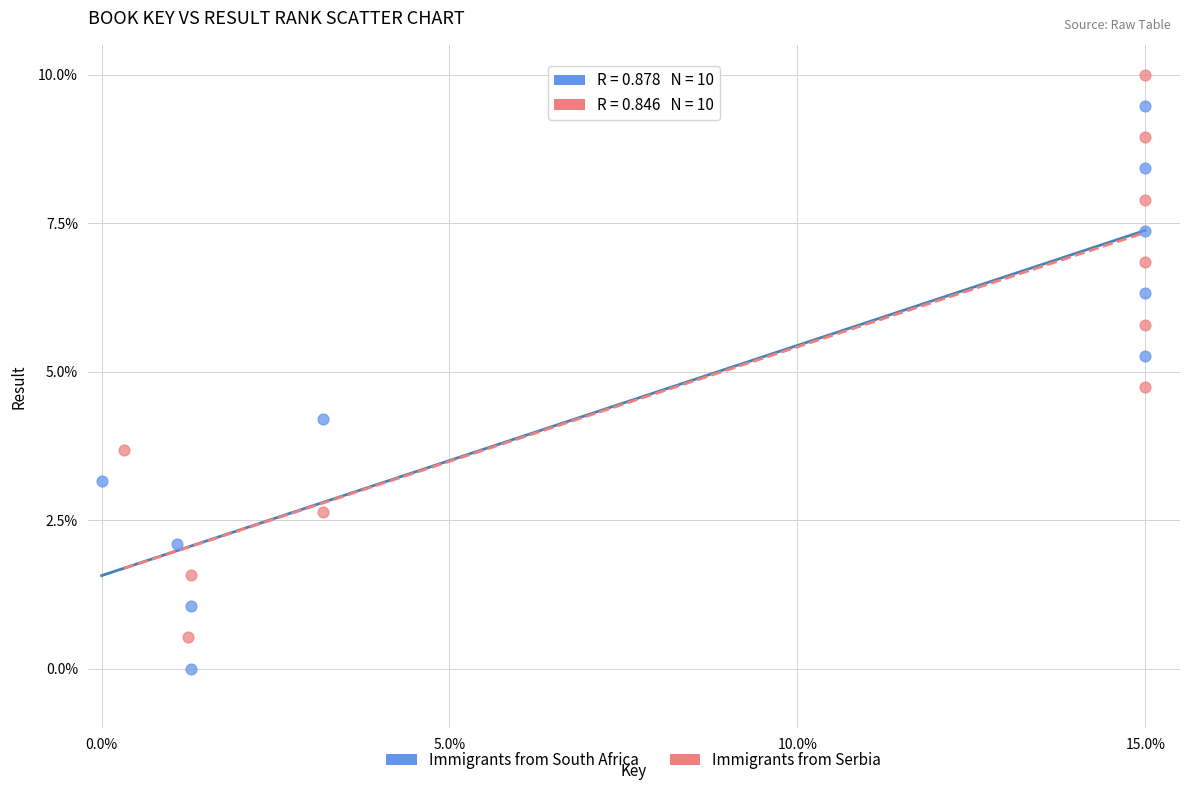

What are all the series names shown in the legend?

Immigrants from South Africa, Immigrants from Serbia